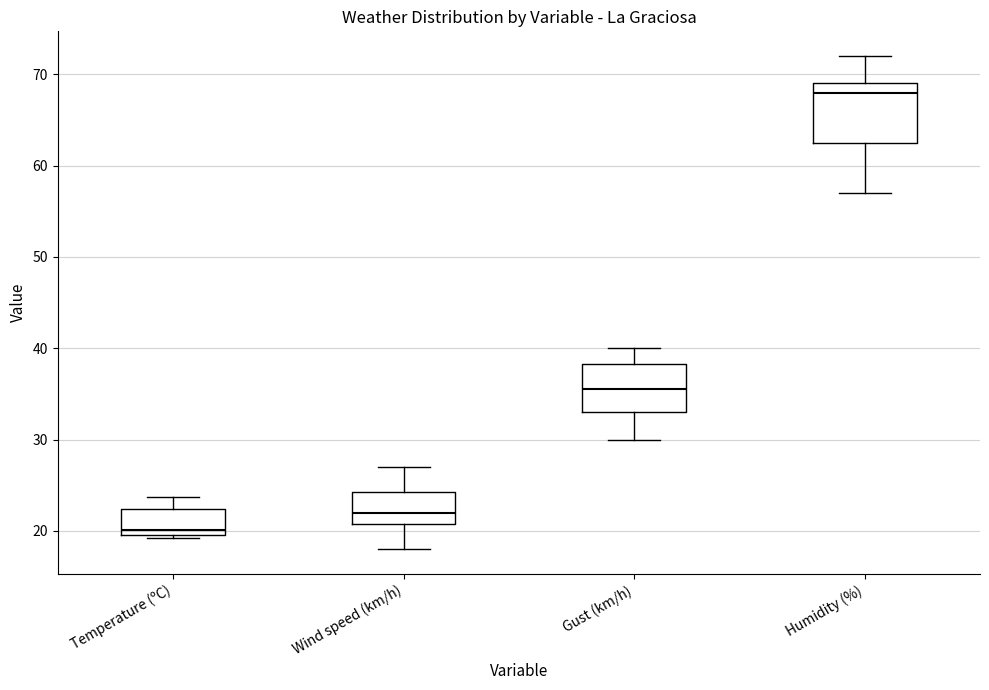

Where is the upper edge of the box for Gust (km/h) on the y-axis? The values are not printed on the chart, so give them approximately, as read against the axis.

38